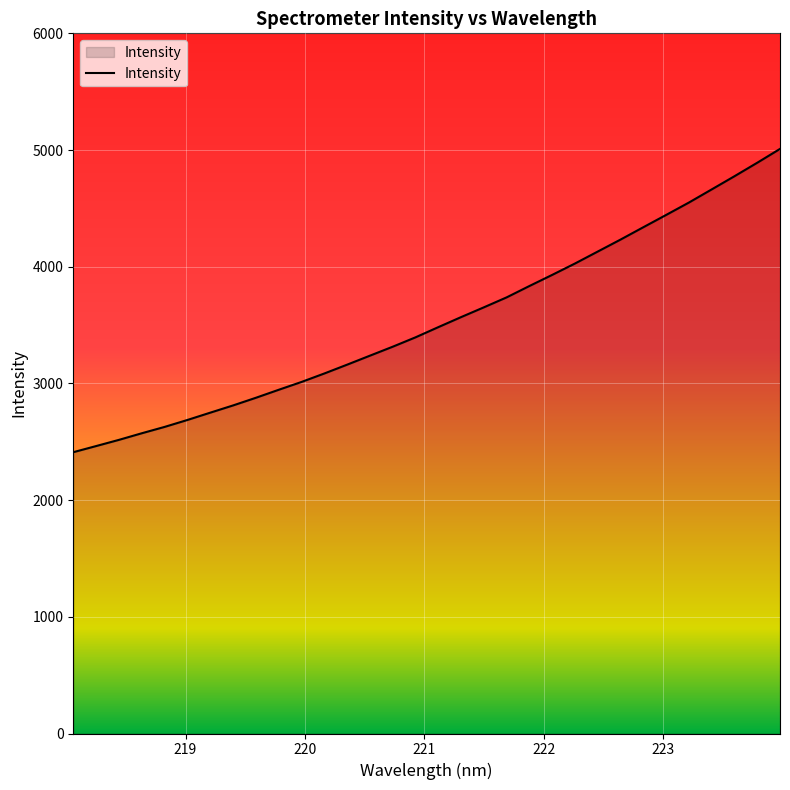

What is the greatest value displayed?

5009.7